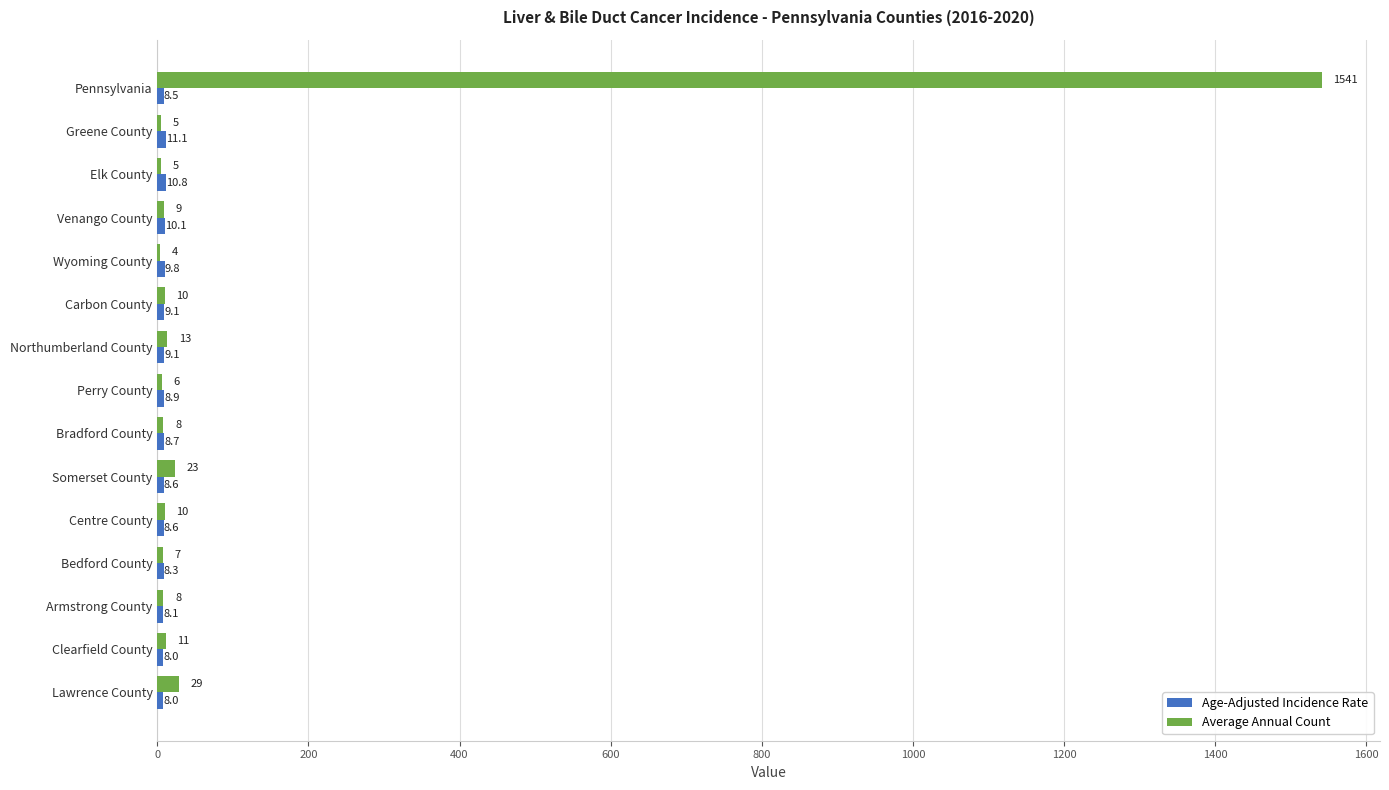

At which category is the sum across all series the highest?

Pennsylvania